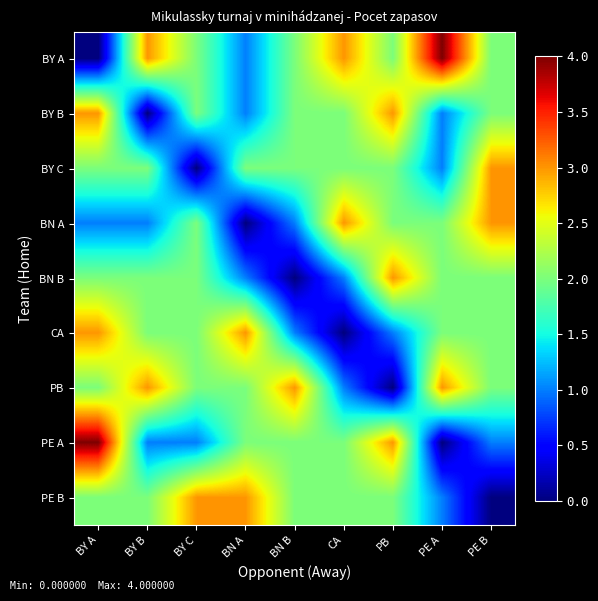

Reading right to left, extract all data points from this chart.

BY A: PE B=2	PE A=4	PB=2	CA=3	BN B=2	BN A=1	BY C=2	BY B=3	BY A=0
BY B: PE B=2	PE A=1	PB=3	CA=2	BN B=2	BN A=1	BY C=2	BY B=0	BY A=3
BY C: PE B=3	PE A=1	PB=2	CA=2	BN B=2	BN A=2	BY C=0	BY B=2	BY A=2
BN A: PE B=3	PE A=2	PB=2	CA=3	BN B=1	BN A=0	BY C=2	BY B=1	BY A=1
BN B: PE B=2	PE A=2	PB=3	CA=1	BN B=0	BN A=1	BY C=2	BY B=2	BY A=2
CA: PE B=2	PE A=2	PB=1	CA=0	BN B=1	BN A=3	BY C=2	BY B=2	BY A=3
PB: PE B=2	PE A=3	PB=0	CA=1	BN B=3	BN A=2	BY C=2	BY B=3	BY A=2
PE A: PE B=1	PE A=0	PB=3	CA=2	BN B=2	BN A=2	BY C=1	BY B=1	BY A=4
PE B: PE B=0	PE A=1	PB=2	CA=2	BN B=2	BN A=3	BY C=3	BY B=2	BY A=2